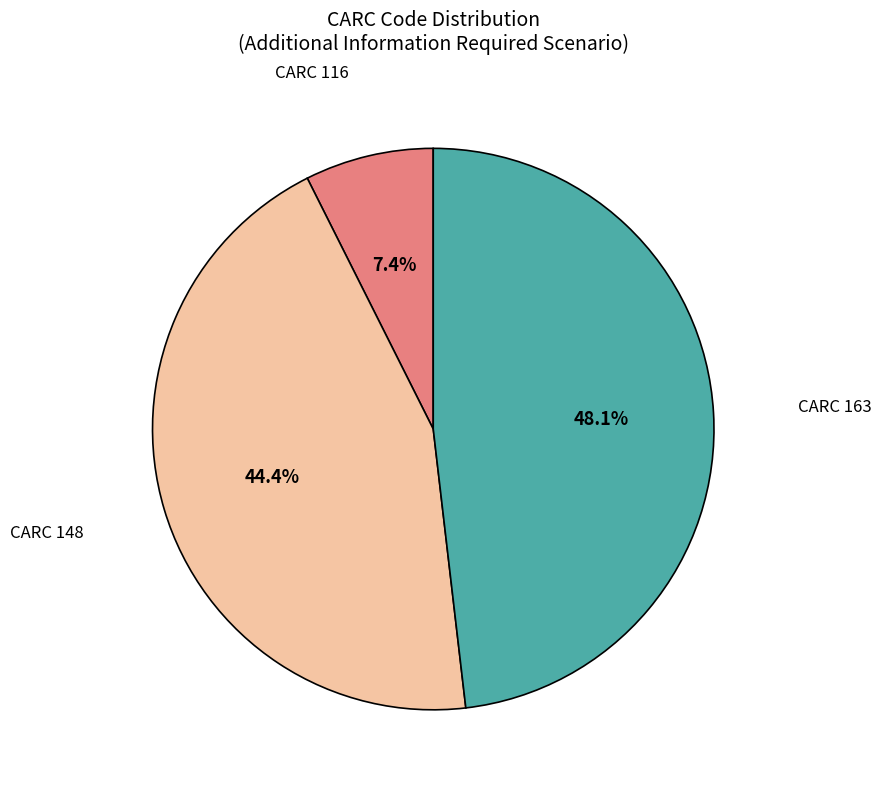

Is there a majority slice in this chart?

No